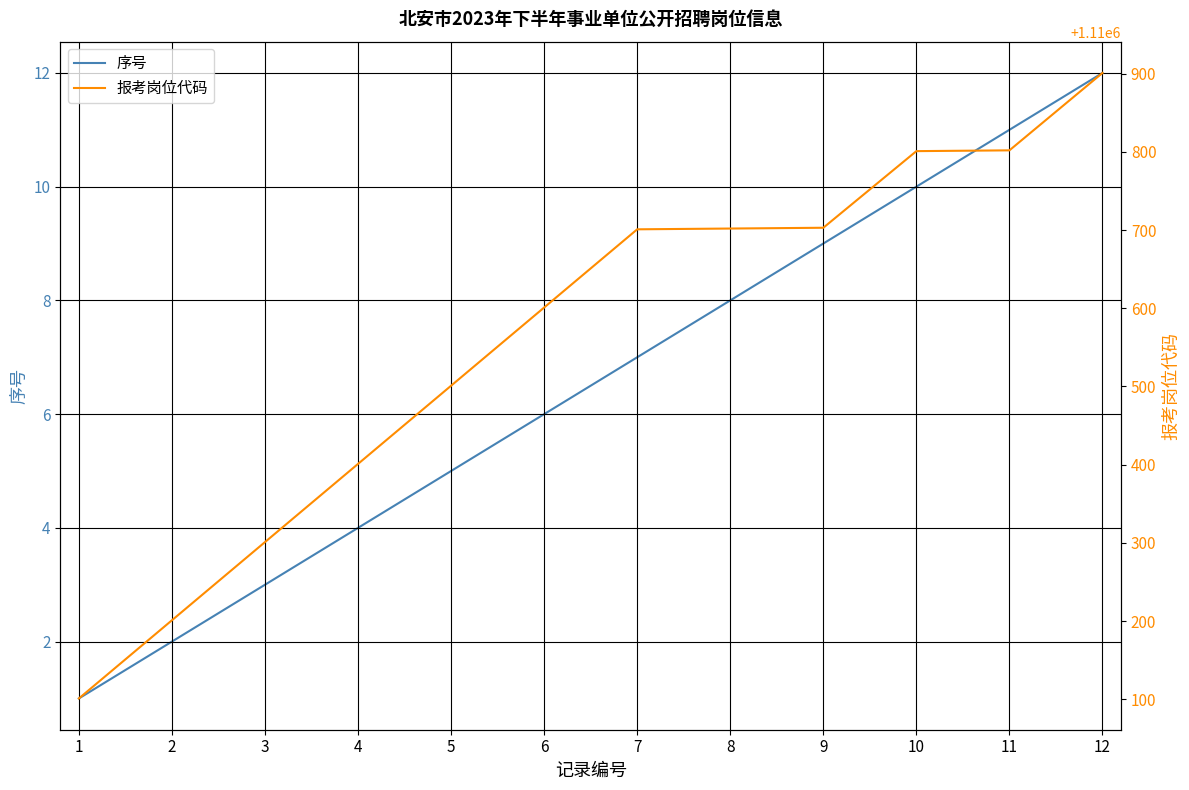

Rank the categories by 报考岗位代码 value from lowest to highest.

1, 2, 3, 4, 5, 6, 7, 8, 9, 10, 11, 12